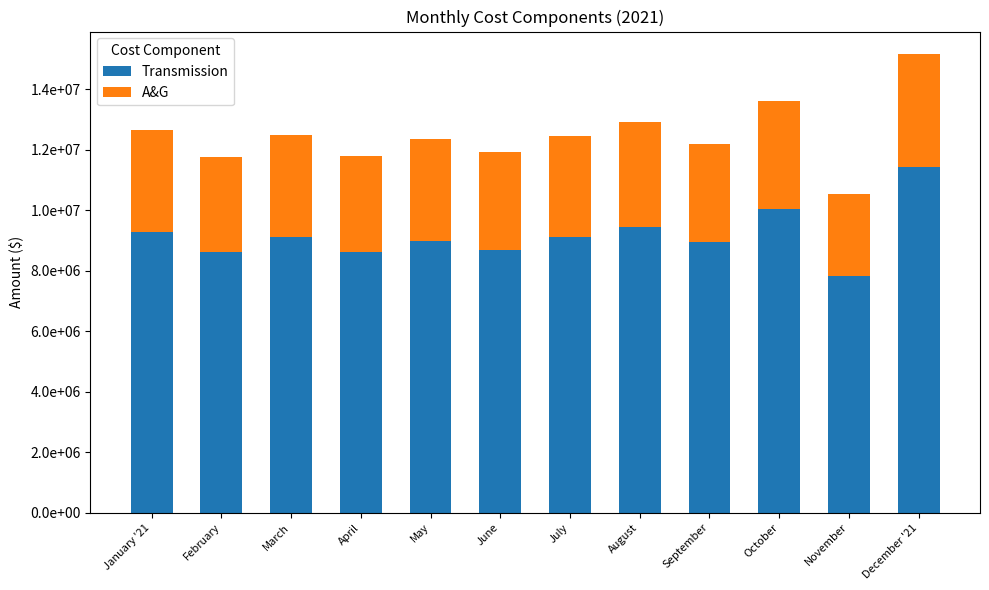

Does the chart contain stacked bars?

Yes